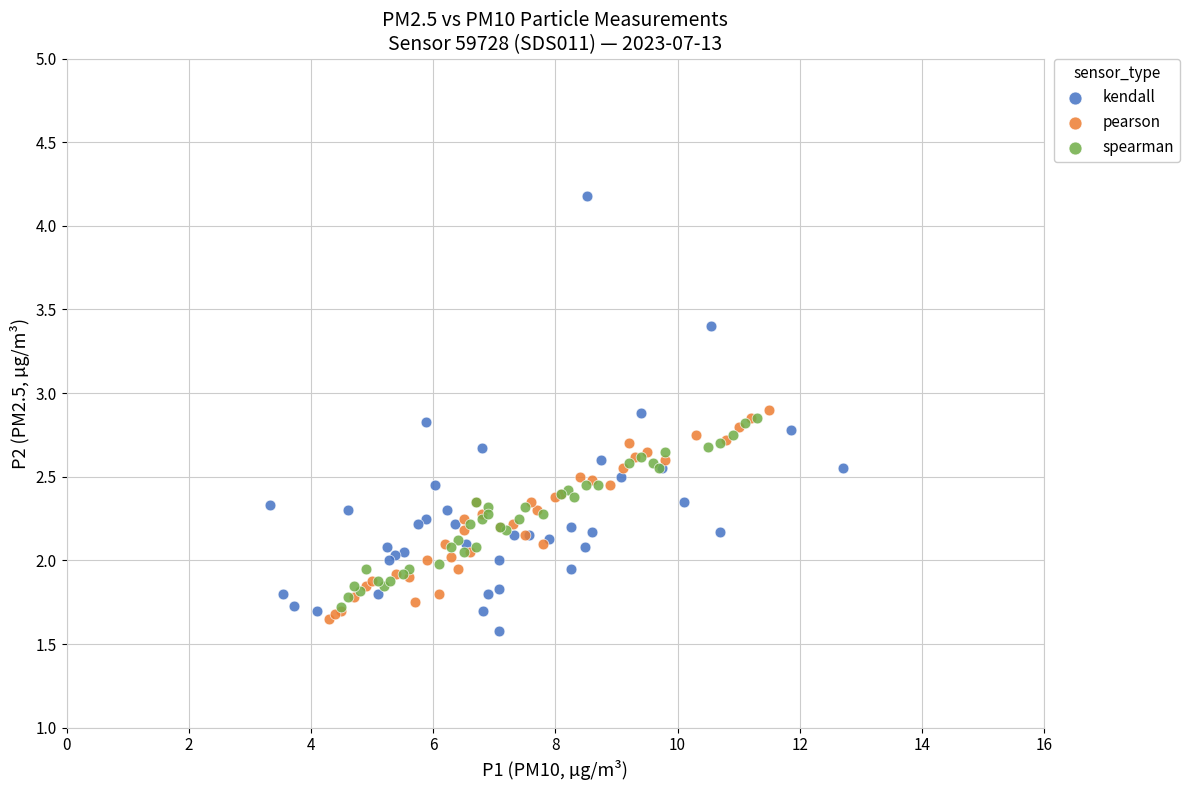

What are all the series names shown in the legend?

kendall, pearson, spearman